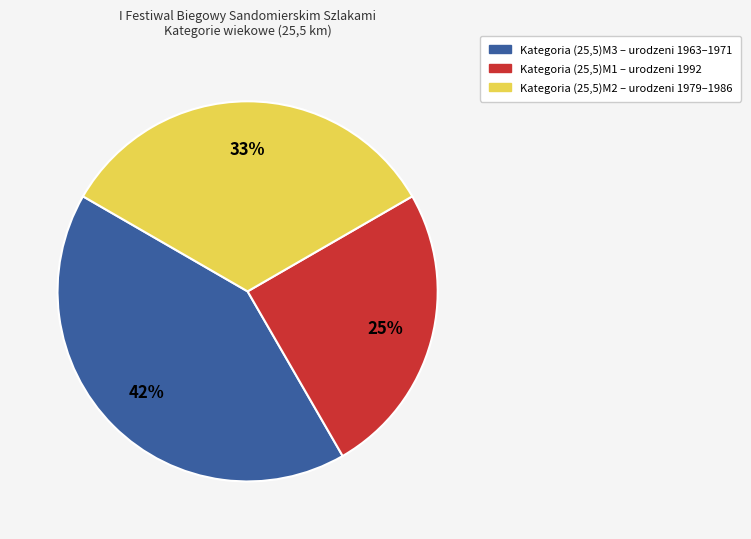

To the nearest percent, what is the difference between the largest and smallest slice percentages?

17%